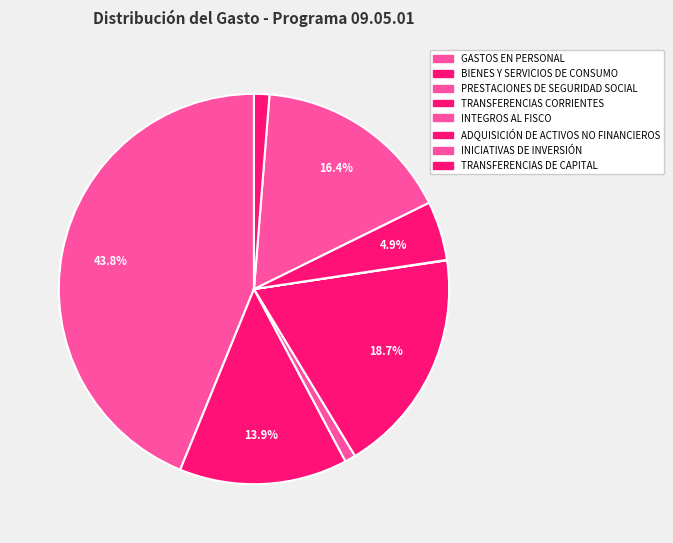

What portion of the pie excludes BIENES Y SERVICIOS DE CONSUMO?

86.1%